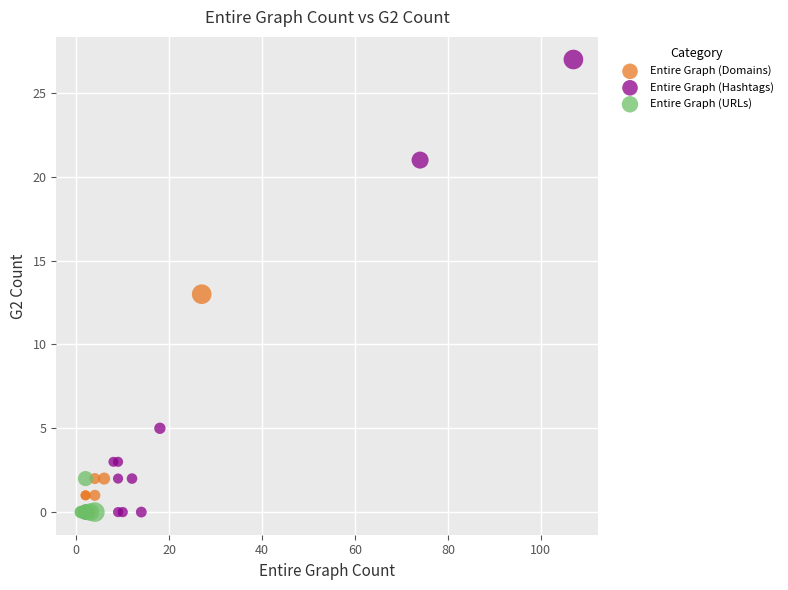

Which series has the largest Y range (max minus min)?

Entire Graph (Hashtags)